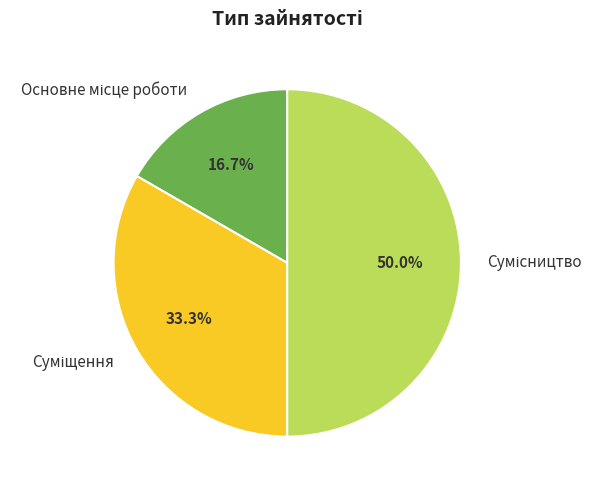

Rank the categories by value from lowest to highest.

Основне місце роботи, Суміщення, Сумісництво